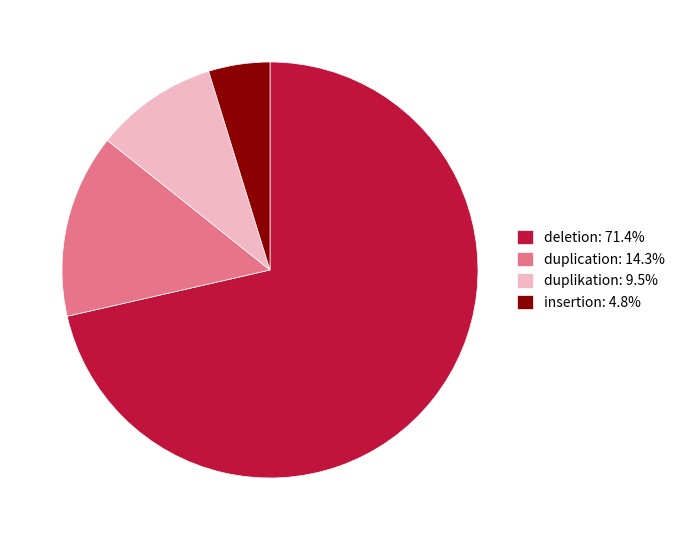

What is the ratio of the value at duplication to the value at duplikation?

1.5